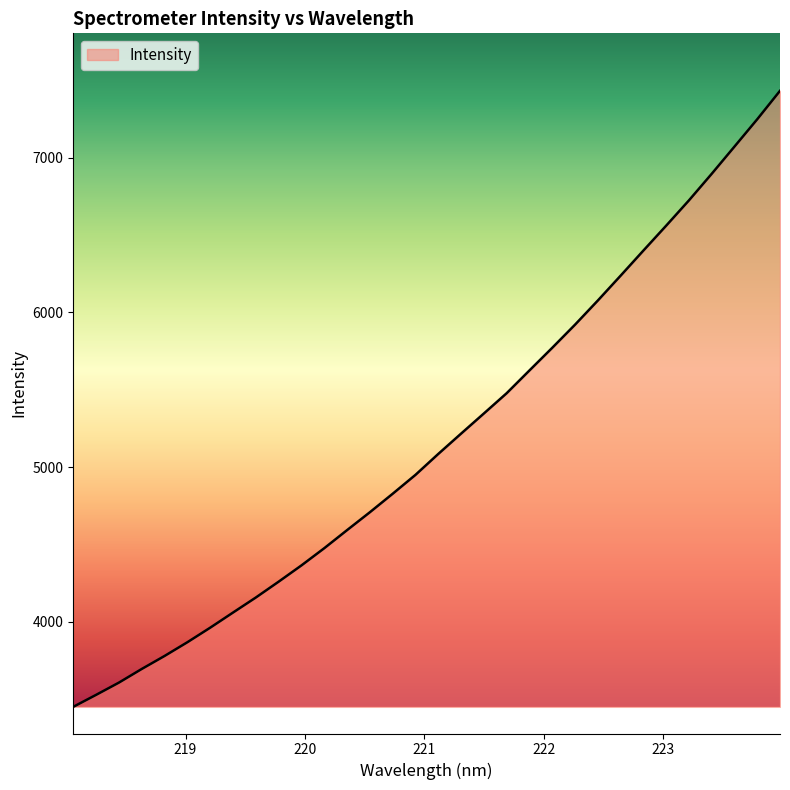

What is the smallest value displayed?

3449.4